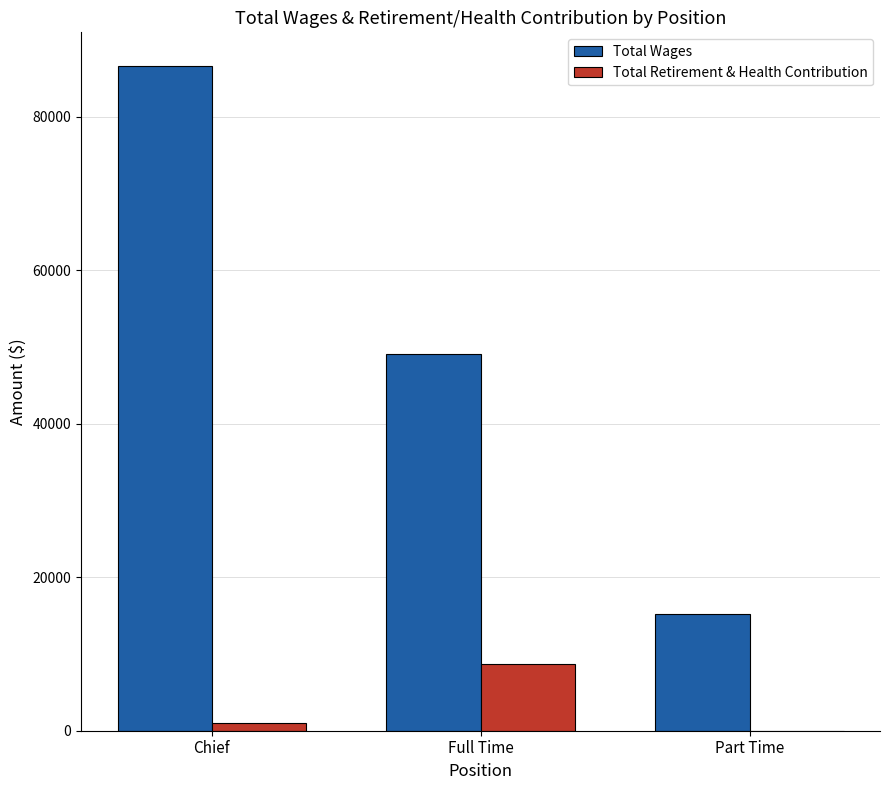

How many distinct data groups are displayed?

2